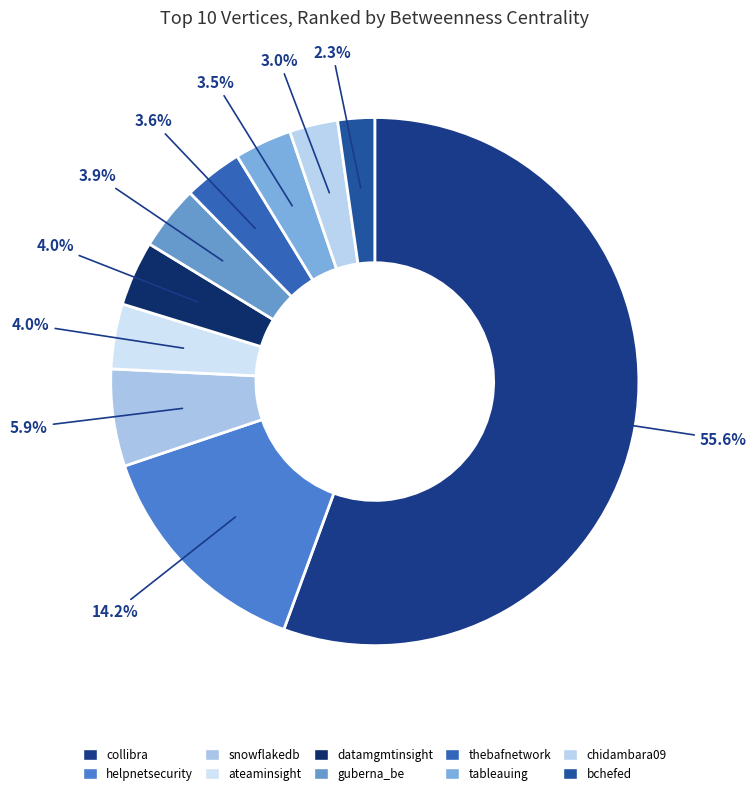

Which slice is the largest?

collibra